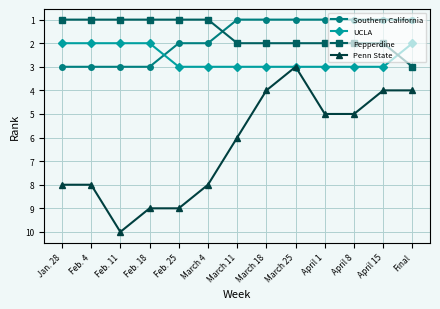

Which series ends up on top after the final intersection of UCLA and Southern California?

UCLA